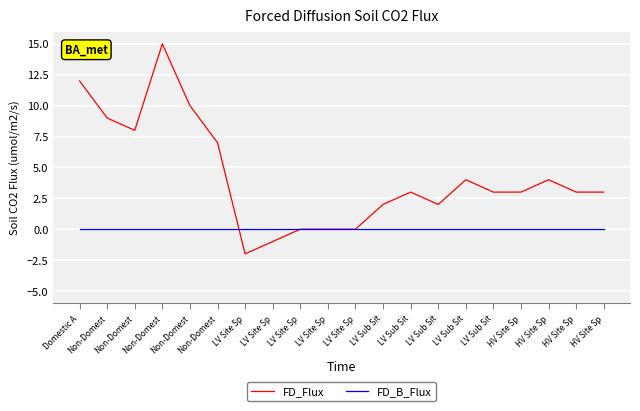

Which series ends up on top after the final intersection of FD_Flux and FD_B_Flux?

FD_B_Flux